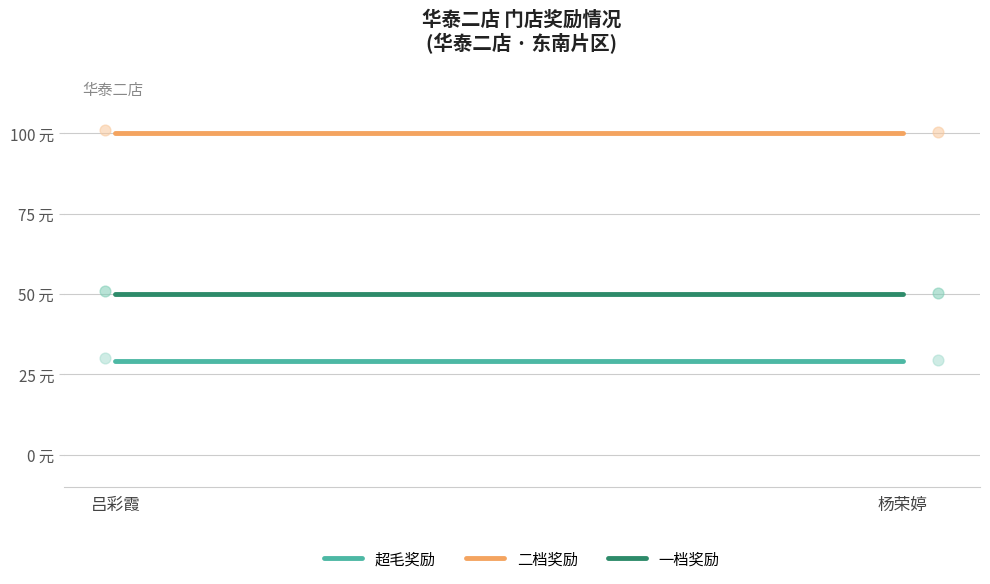

Which series reaches the maximum Y coordinate?

二档奖励